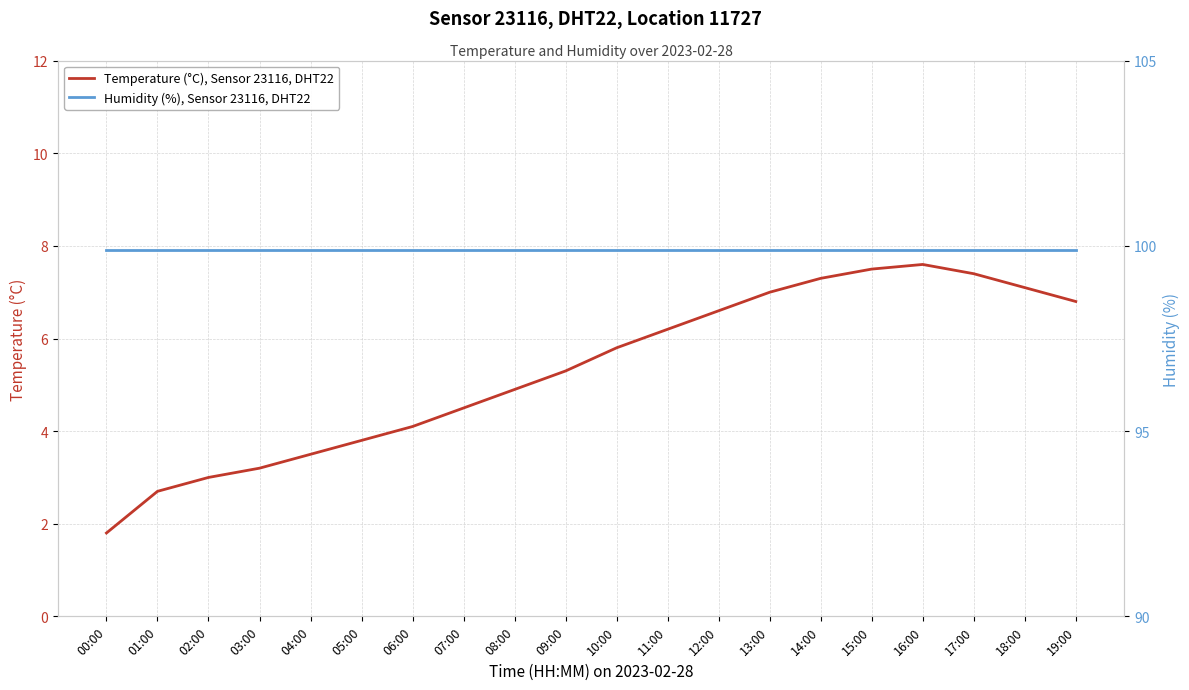

The Temperature (°C), Sensor 23116, DHT22 series shows 4.7 at 03:00. True or false?

False